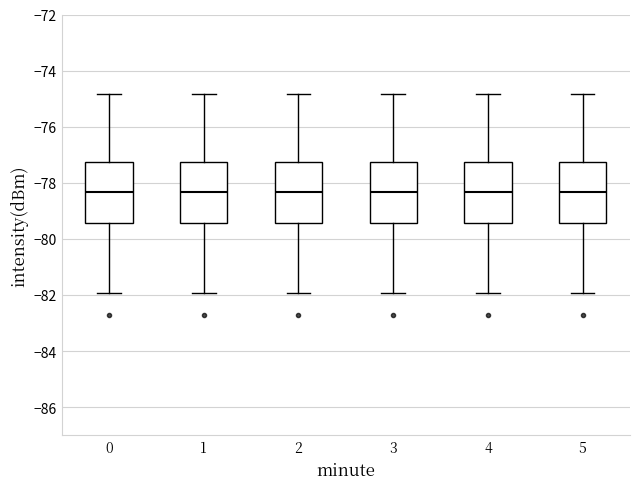

Reading left to right, transcribe this box plot: for each box, give where its median line is, the range the box spans, and where its two whiskers end, as read against the y-axis. The values are not printed on the chart, so give them approximately, as read against the axis.

0: median -78.4, box -79.4 to -77.2, whiskers -82.0 to -74.8
1: median -78.4, box -79.4 to -77.2, whiskers -82.0 to -74.8
2: median -78.4, box -79.4 to -77.2, whiskers -82.0 to -74.8
3: median -78.4, box -79.4 to -77.2, whiskers -82.0 to -74.8
4: median -78.4, box -79.4 to -77.2, whiskers -82.0 to -74.8
5: median -78.4, box -79.4 to -77.2, whiskers -82.0 to -74.8